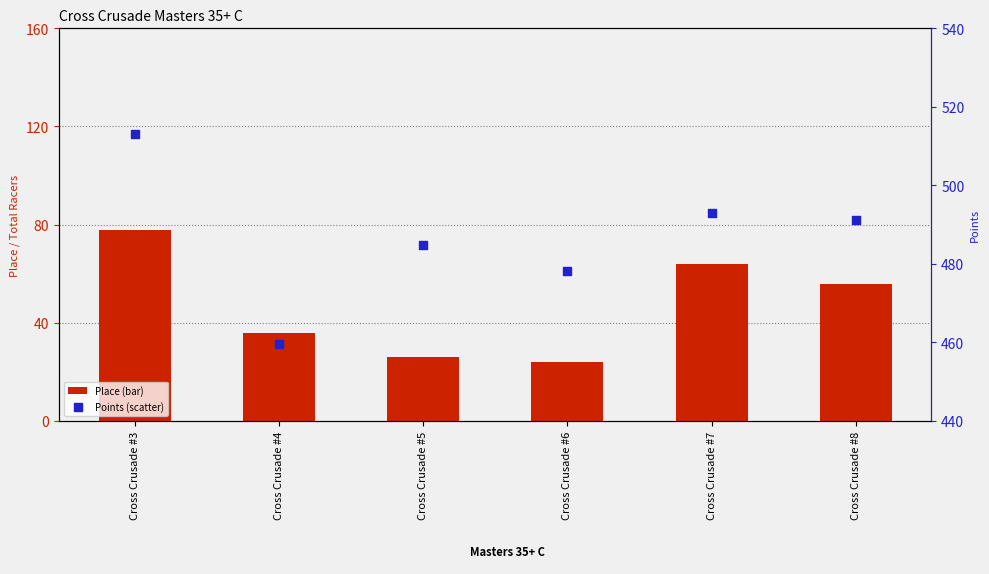

At which category is the sum across all series the highest?

Cross Crusade #3